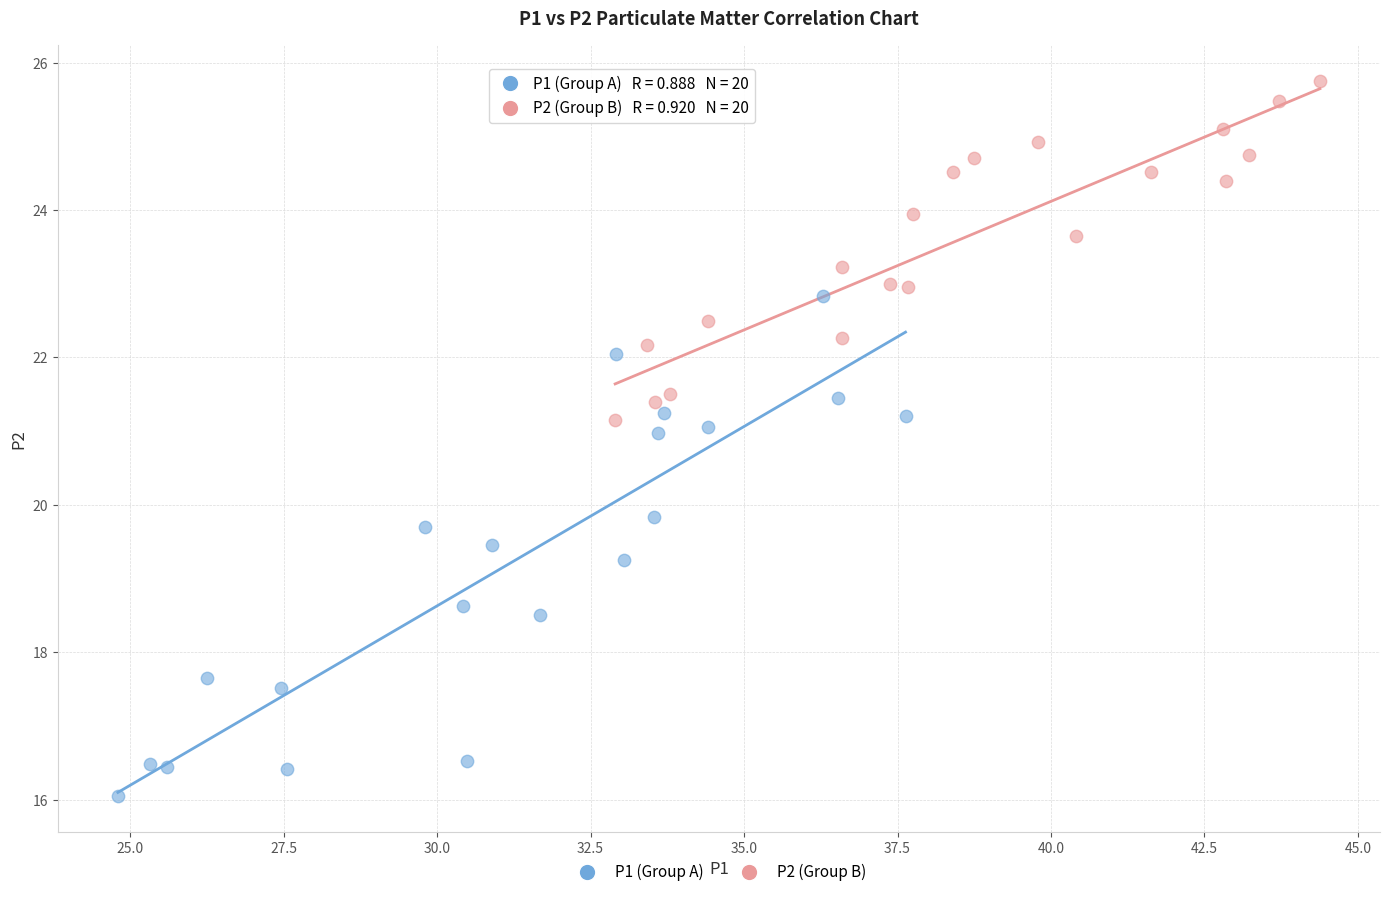

Which series reaches the maximum Y coordinate?

P2 (Group B)